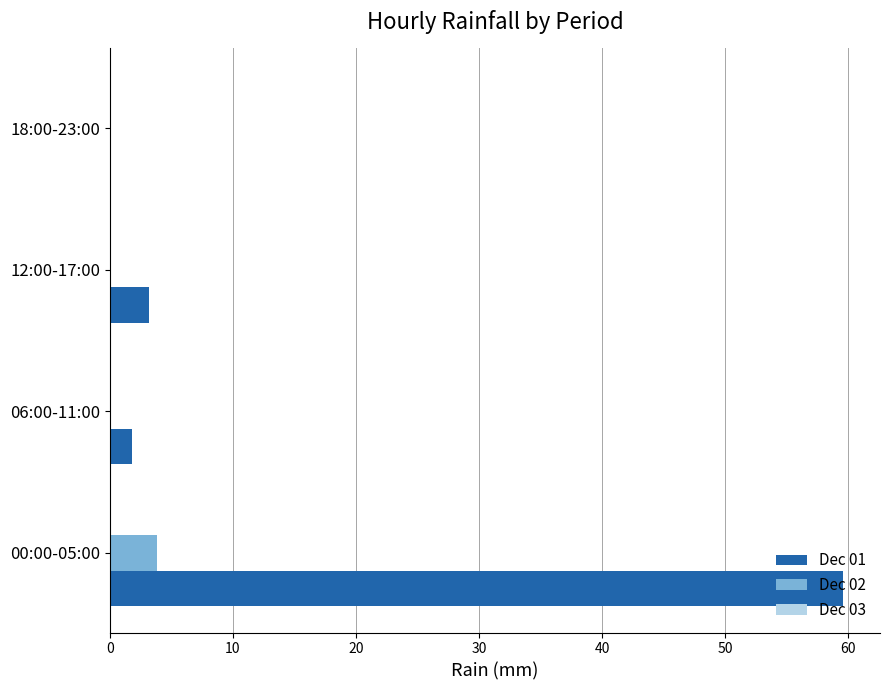

True or false: Dec 02 has a value of 0.0 at 06:00-11:00.

True